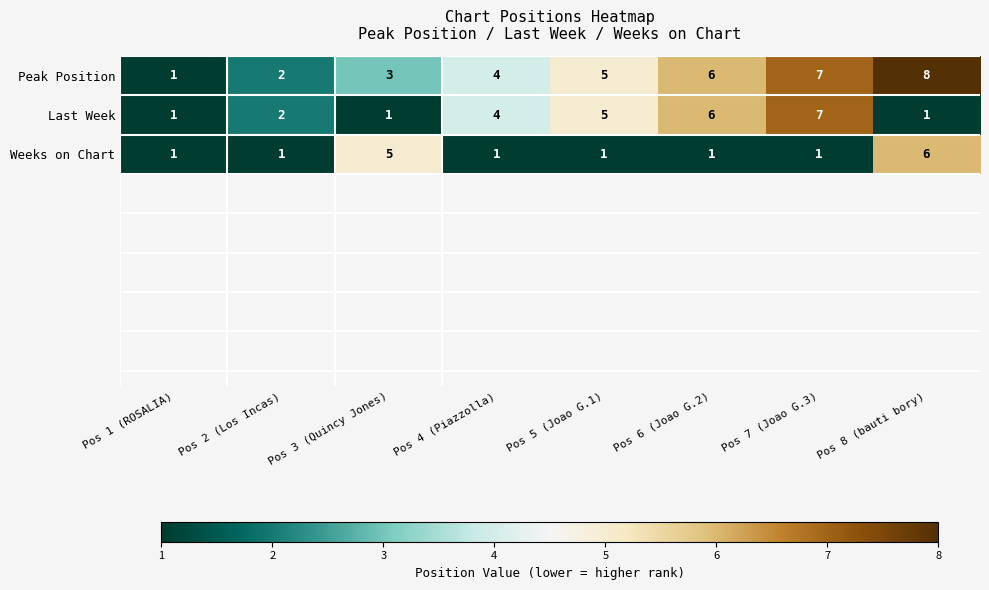

What is the difference between the highest and lowest values at Pos 4 (Piazzolla)?

3